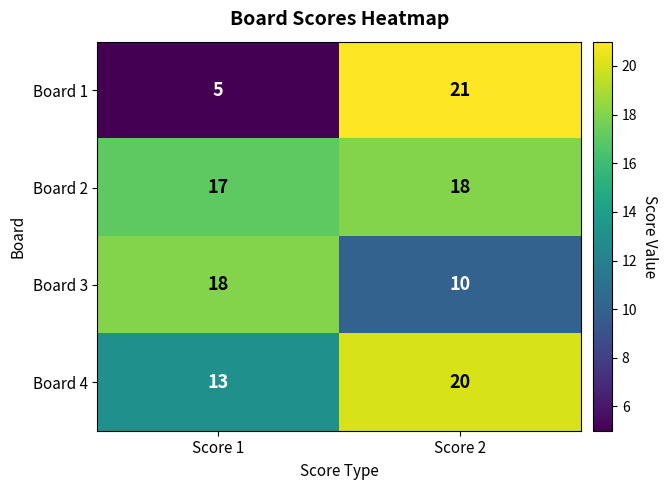

Count the number of data series in this chart.

4